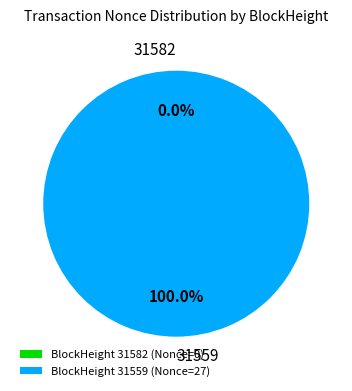

What is the majority slice?

31559